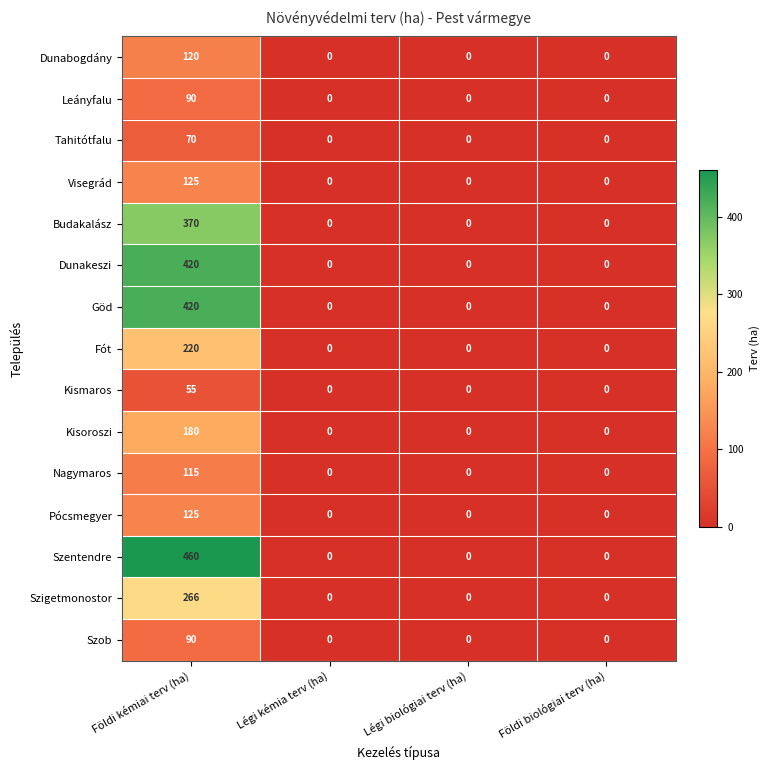

What is the maximum value for Tahitótfalu?

70